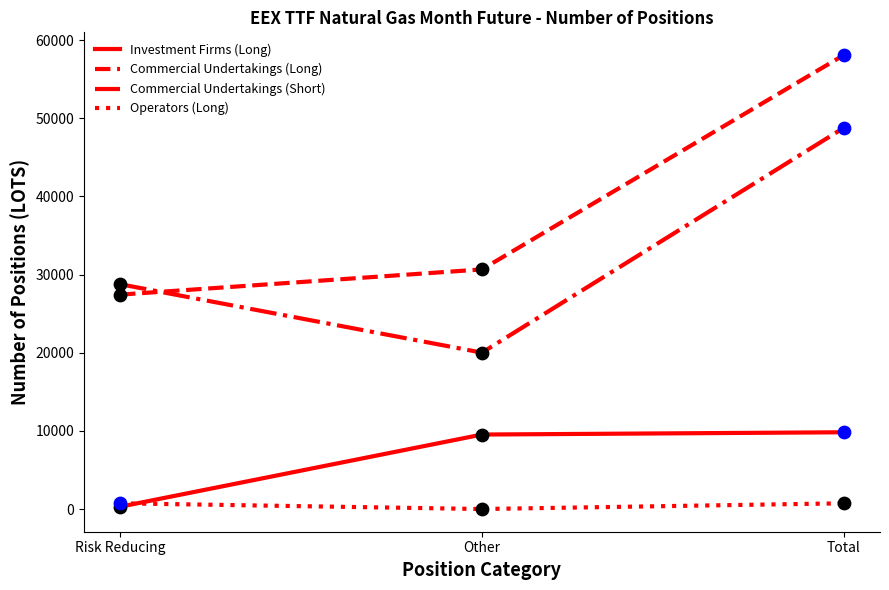

At how many categories does at least one series exceed 971?

3